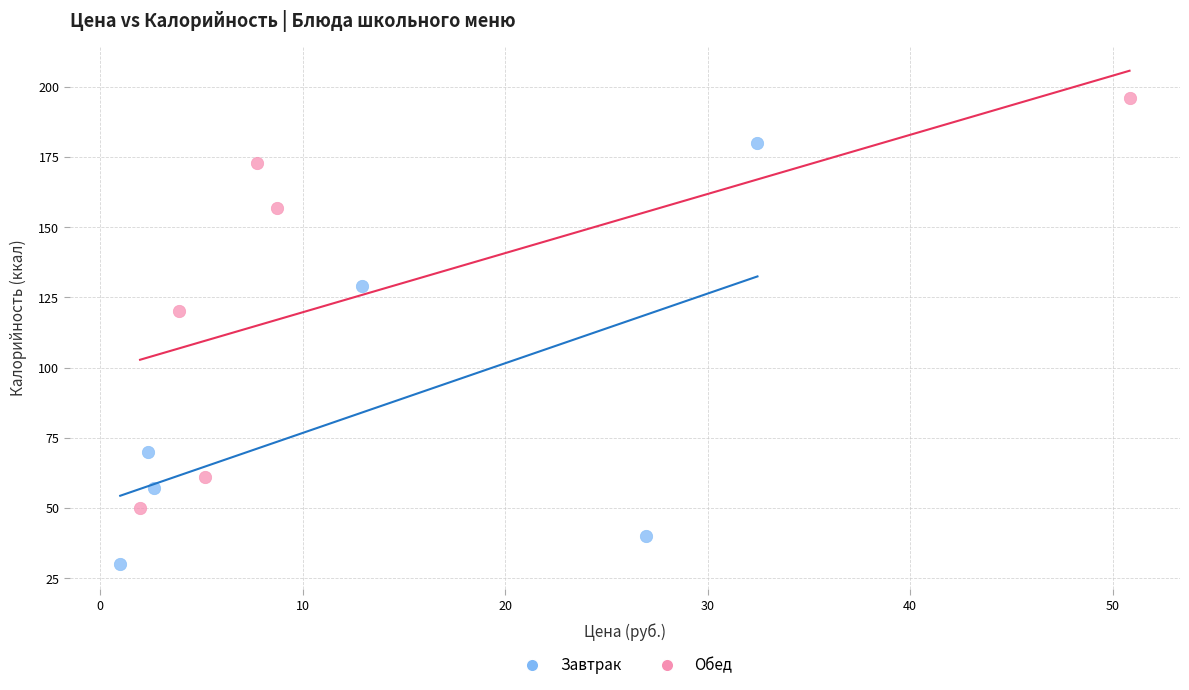

Which series contains the lowest Y value?

Завтрак